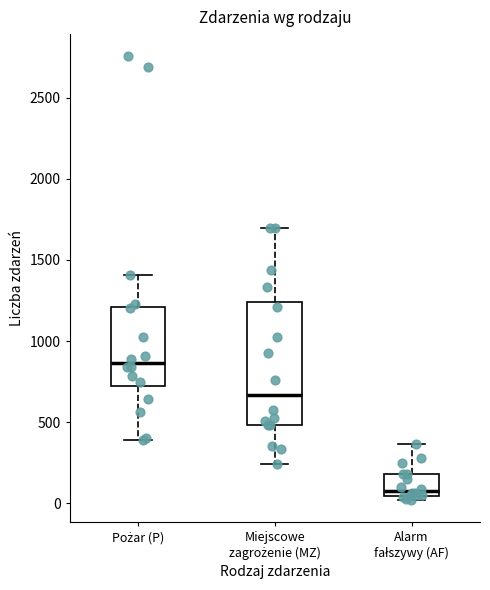

Where is the lower edge of the box for Alarm fałszywy (AF) on the y-axis? The values are not printed on the chart, so give them approximately, as read against the axis.

50